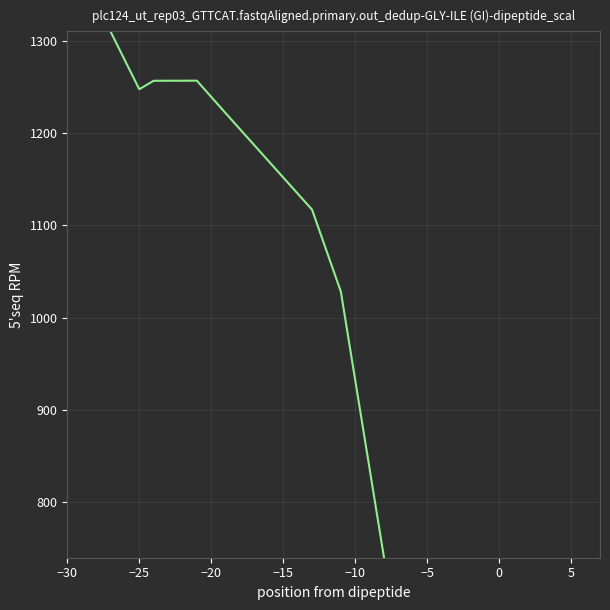

What is the average value?

1169.0